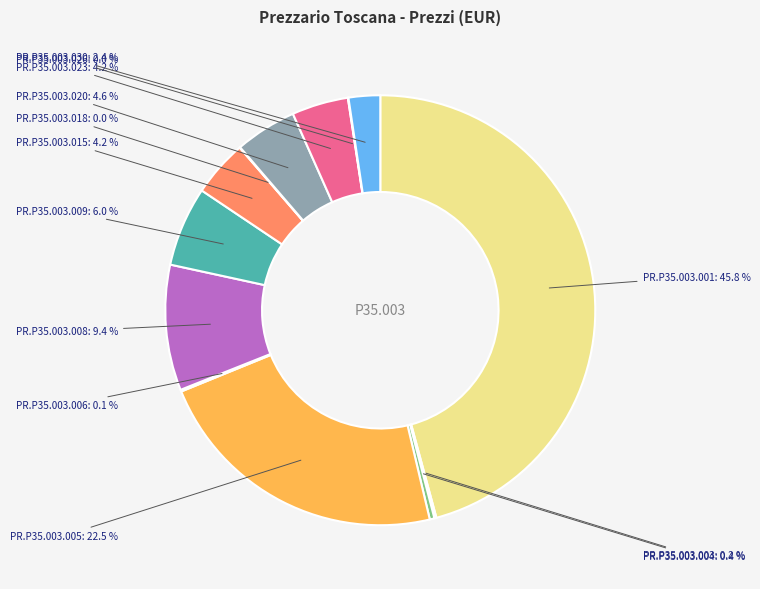

Which has a higher value, PR.P35.003.001 or PR.P35.003.015?

PR.P35.003.001